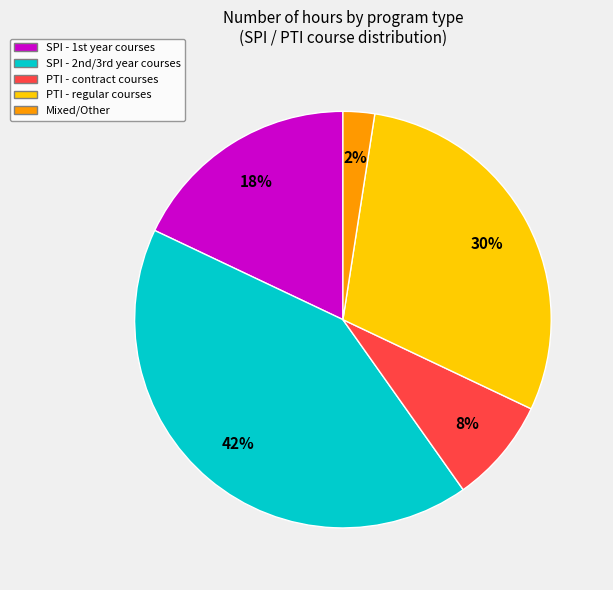

Is there a majority slice in this chart?

No